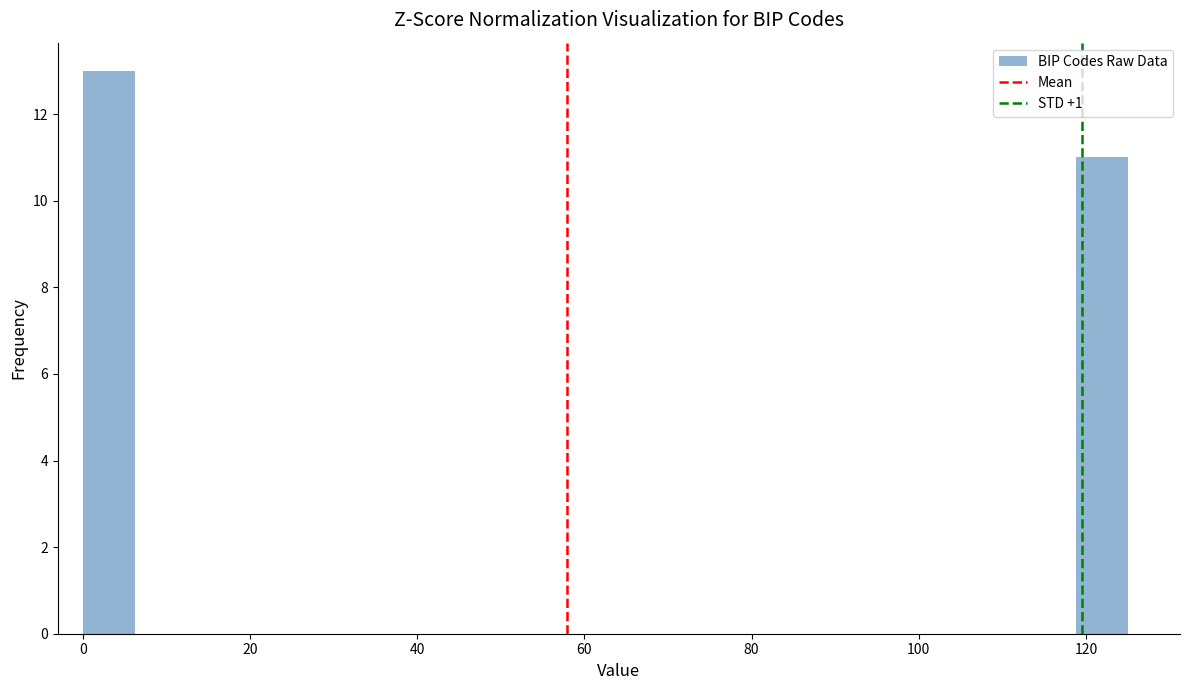

Around what value on the x-axis is the tallest bar? Give the approximate position of its centre, as read against the axis.

4